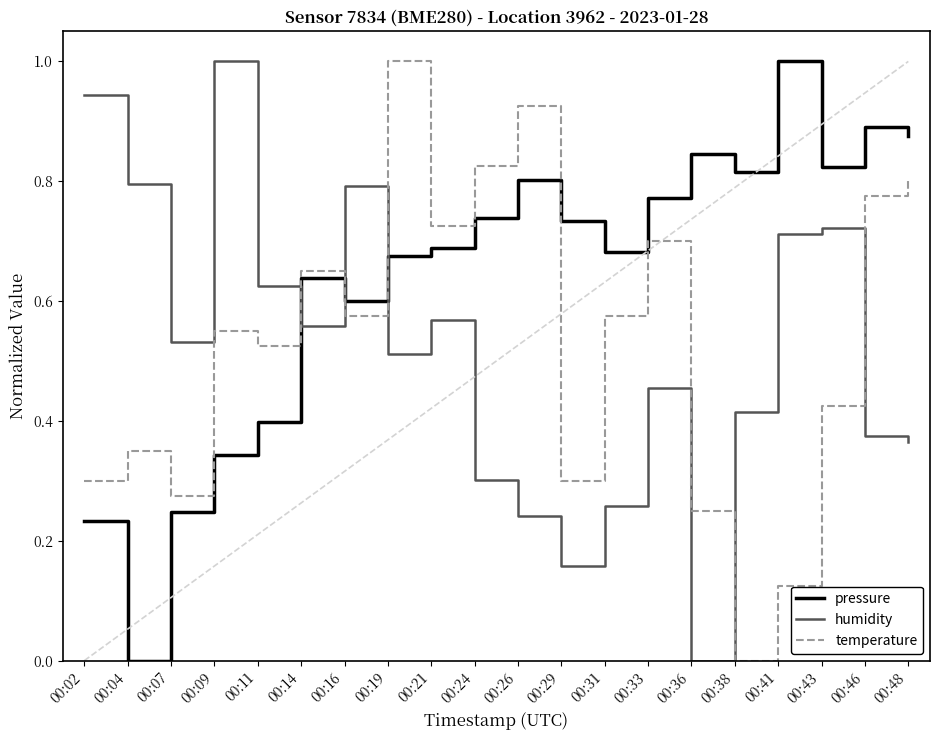

How many interior local peaks does the temperature series have?

6